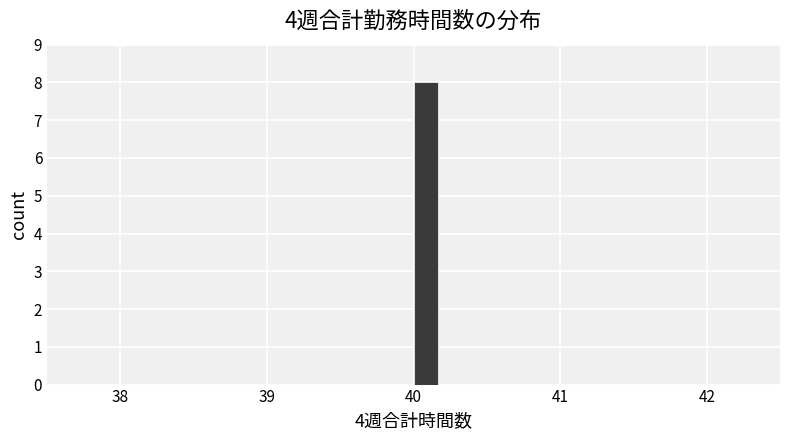

Read against the x-axis, roughly where is the centre of the tallest bar?

40.1